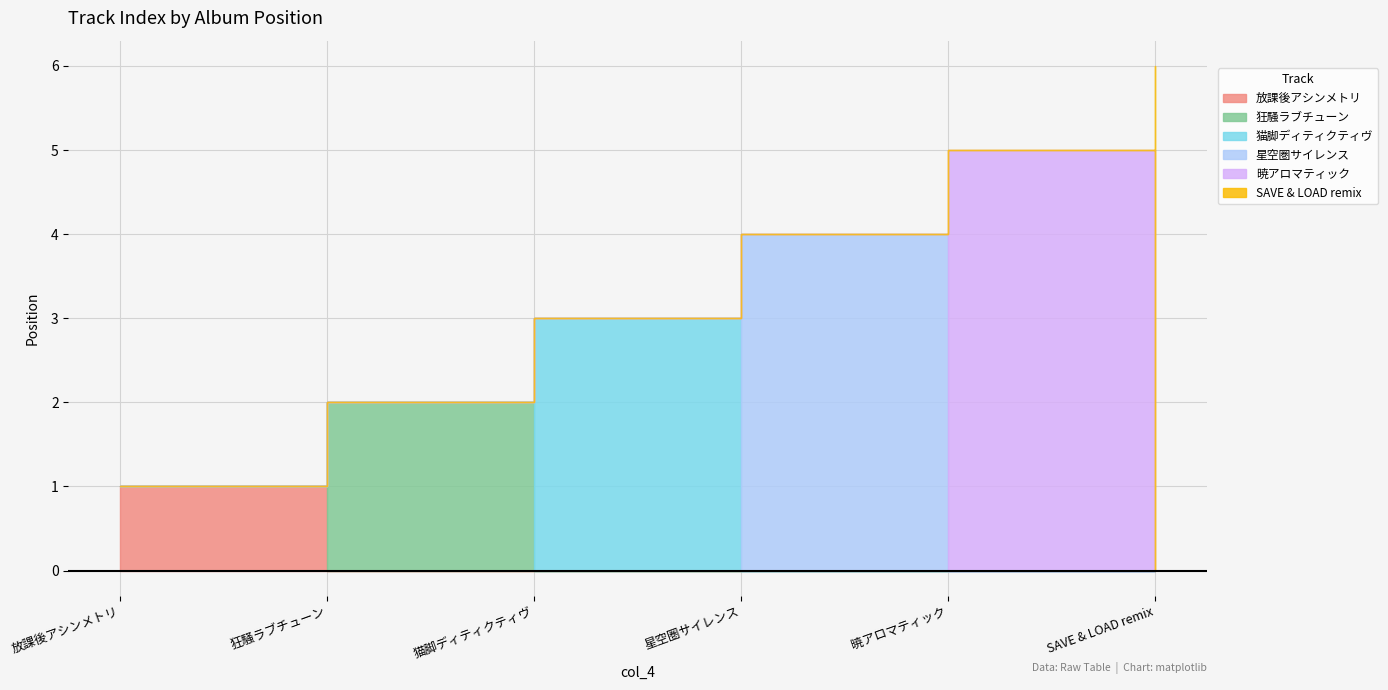

Which category has the highest value across all series?

SAVE & LOAD remix